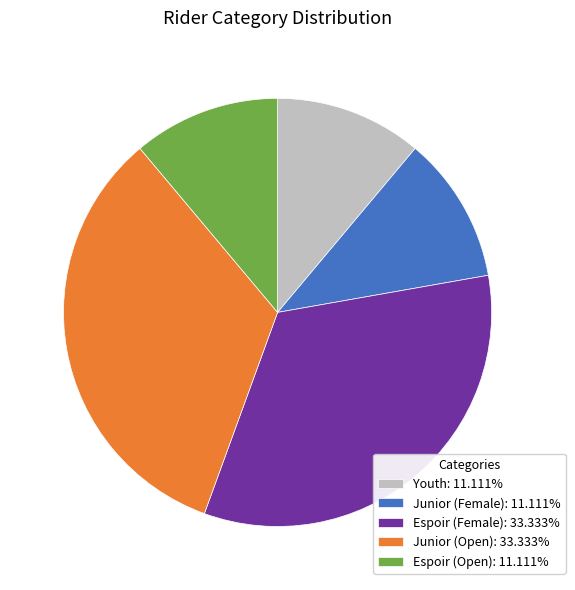

True or false: Youth accounts for 11% of the total.

True